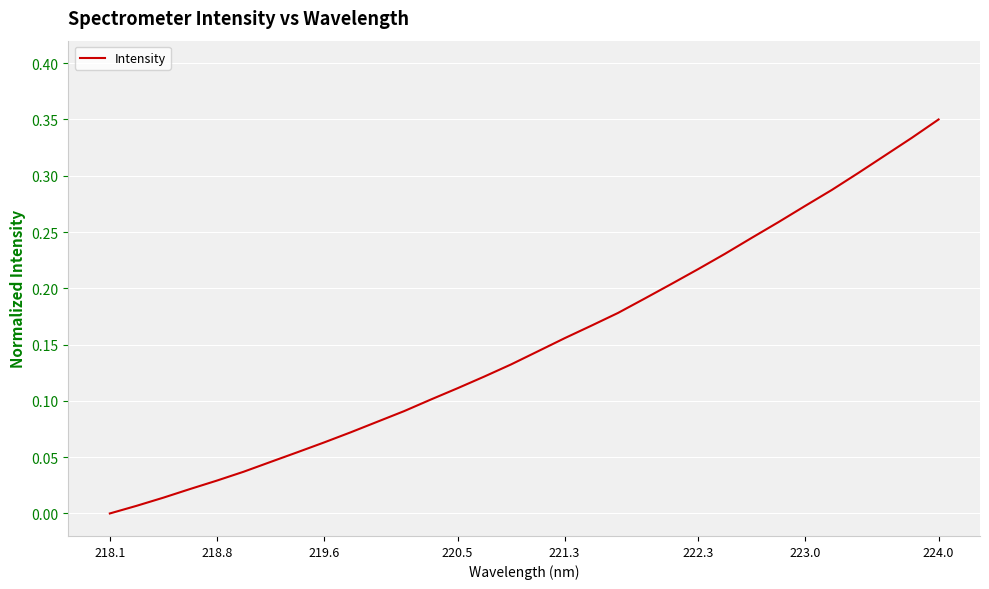

How many lines are shown in the chart?

1